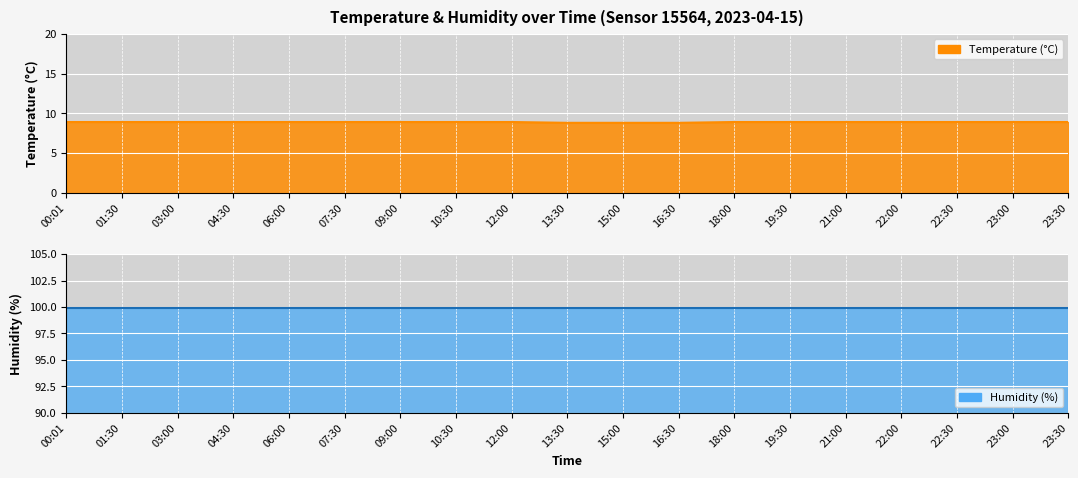

List the labels in order of value, smallest first.

13:30, 15:00, 16:30, 00:01, 01:30, 03:00, 04:30, 06:00, 07:30, 09:00, 10:30, 12:00, 18:00, 19:30, 21:00, 22:00, 22:30, 23:00, 23:30